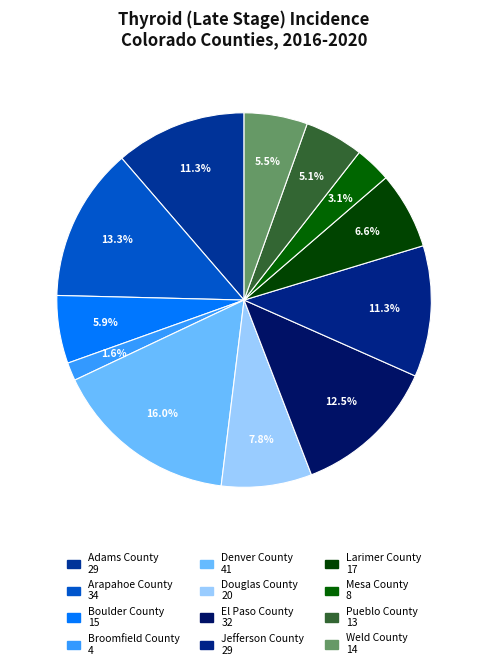

How many segments does this pie chart have?

12